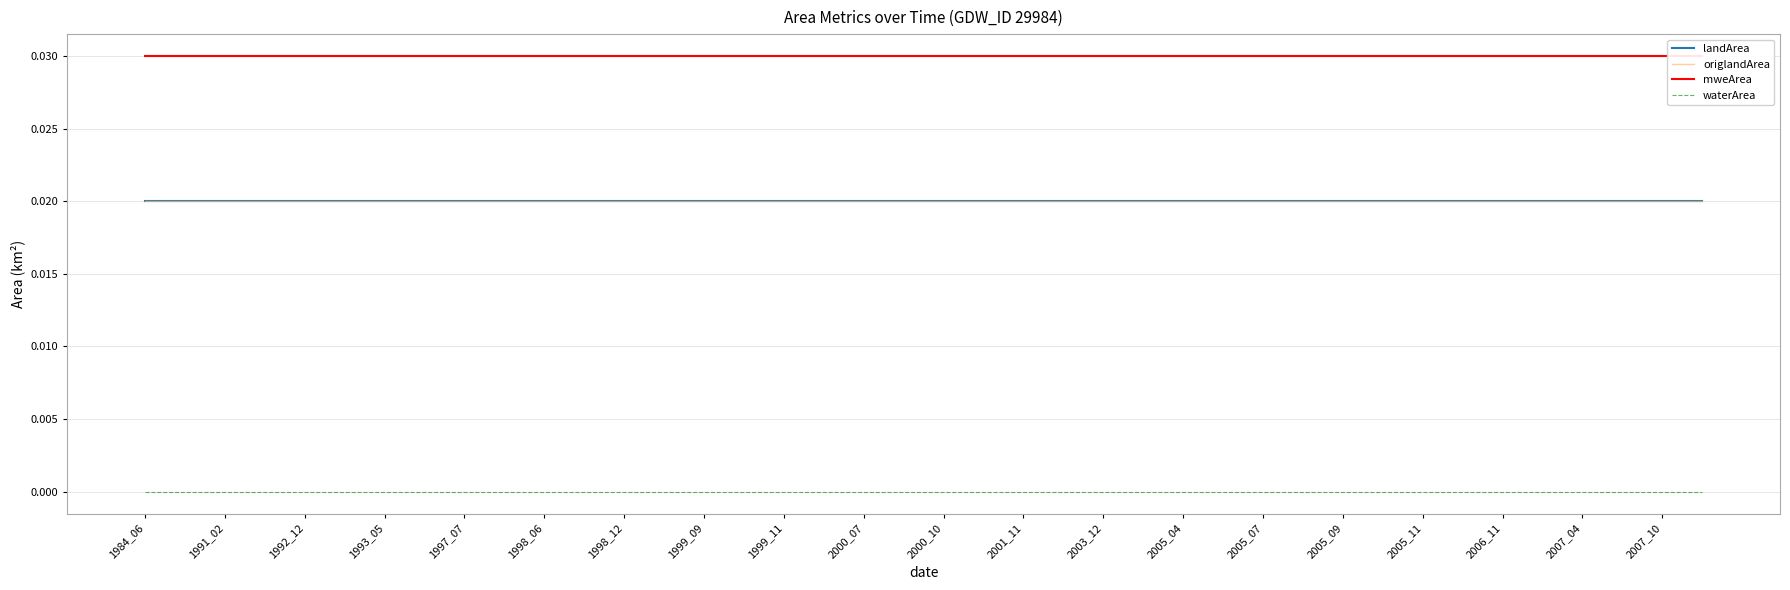

Is the value of waterArea at 1997_07 greater than the value of origlandArea at 2007_04?

No